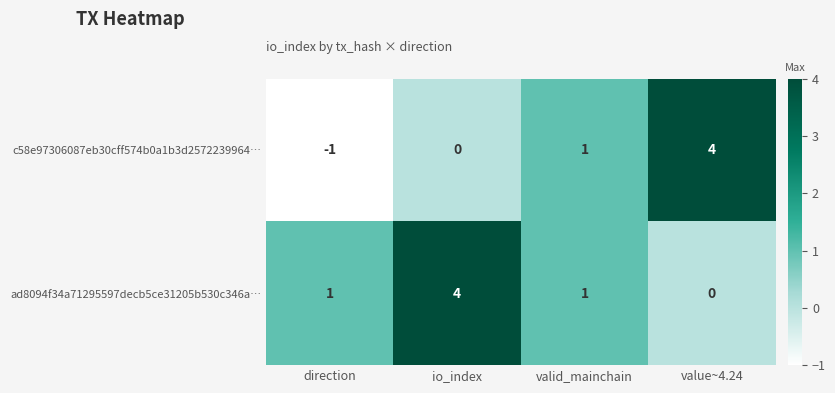

How many distinct data groups are displayed?

2